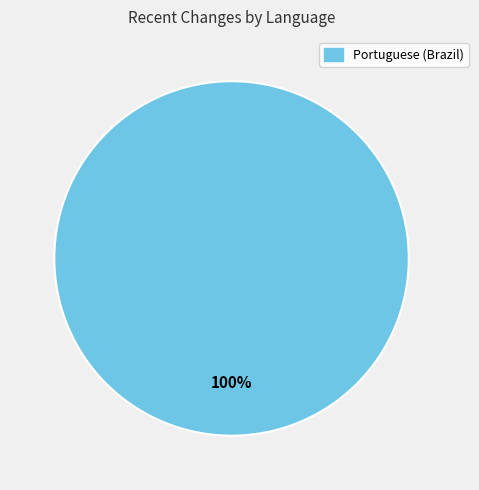

Is there a majority slice in this chart?

Yes